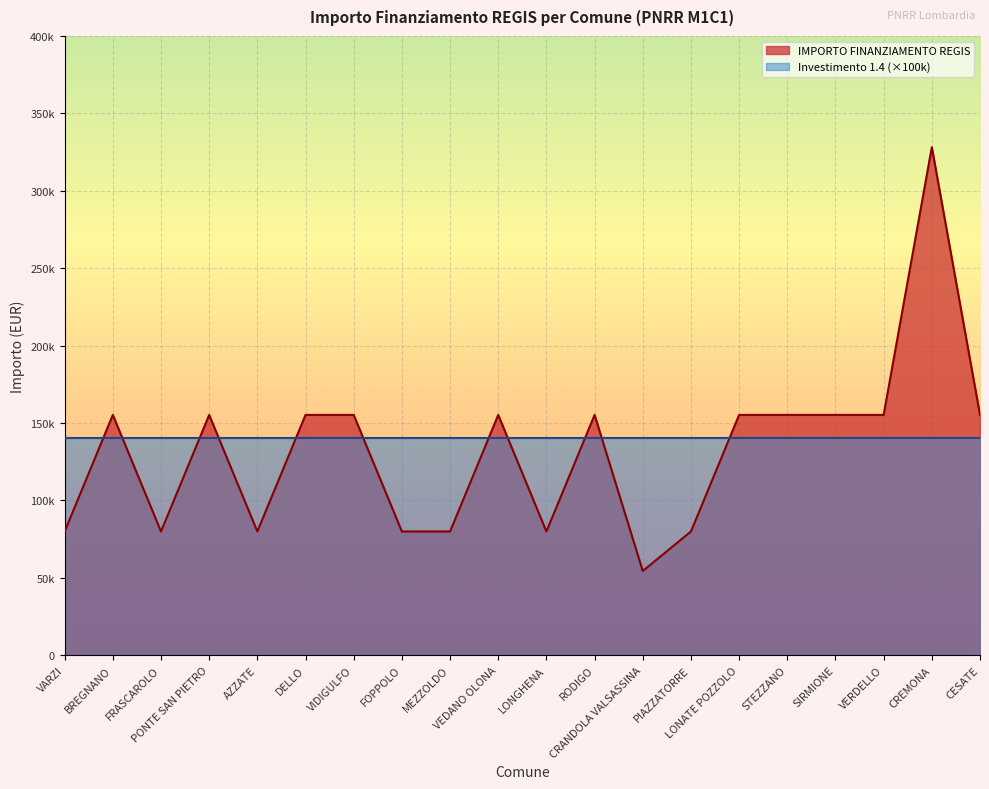

Reading left to right, what are all the values shown in this chart?

79922	155234	79922	155234	79922	155234	155234	79922	79922	155234	79922	155234	54412	79922	155234	155234	155234	155234	328160	155234